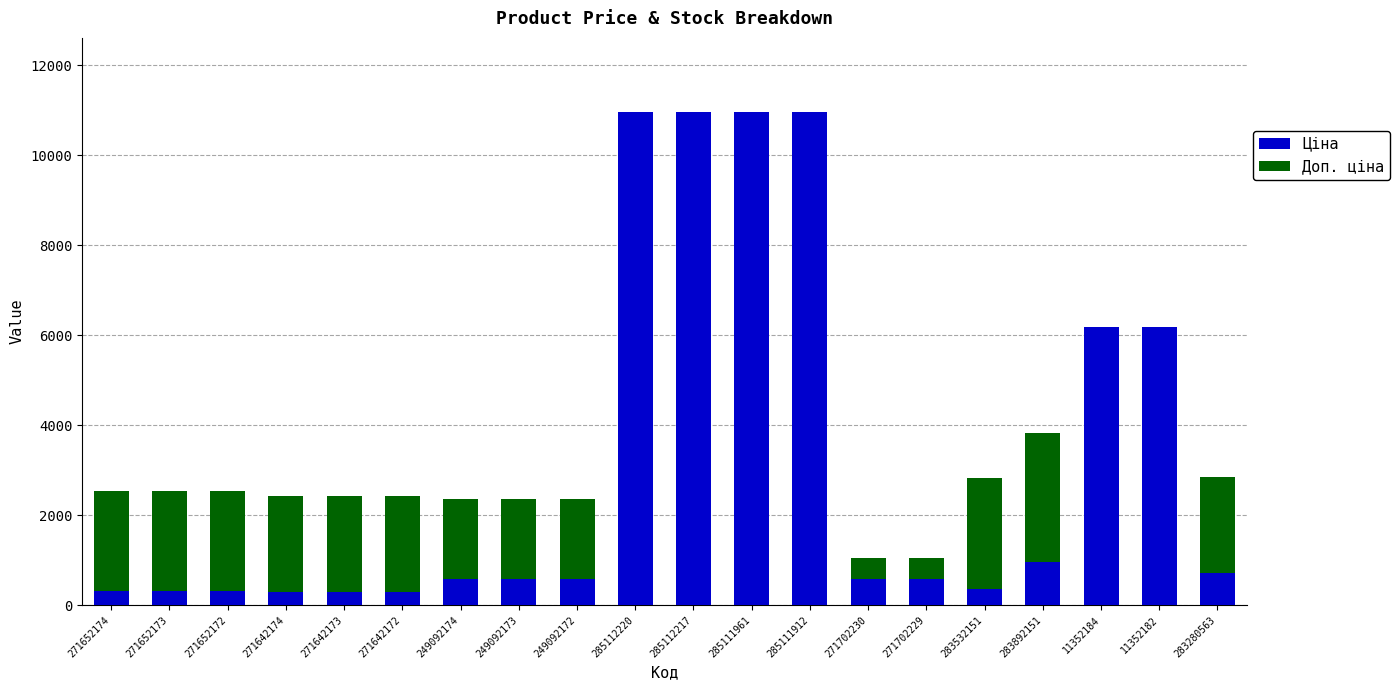

What is the sum of all Ціна values?

63042.1